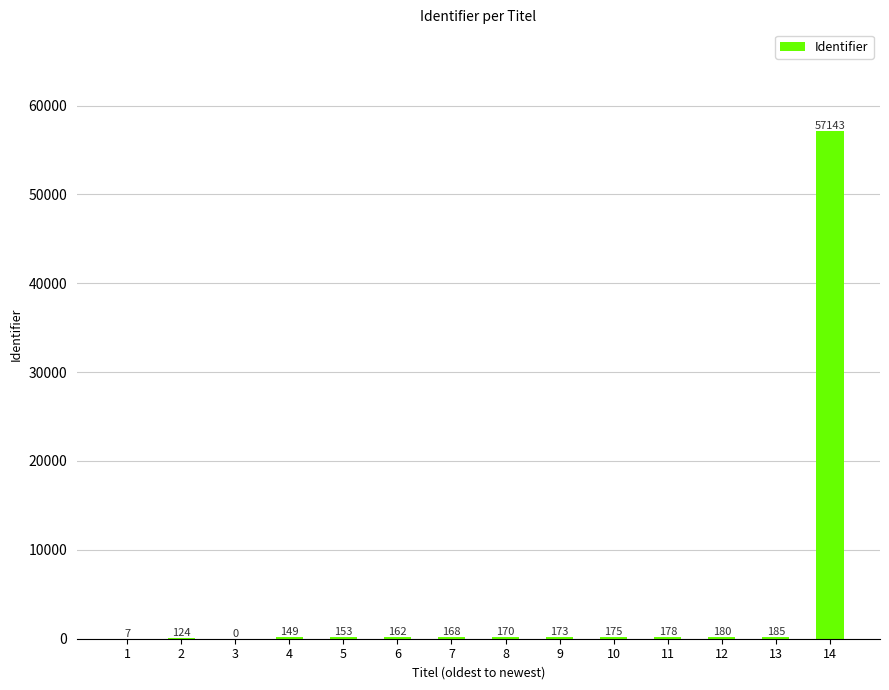

What is the average value?

4212